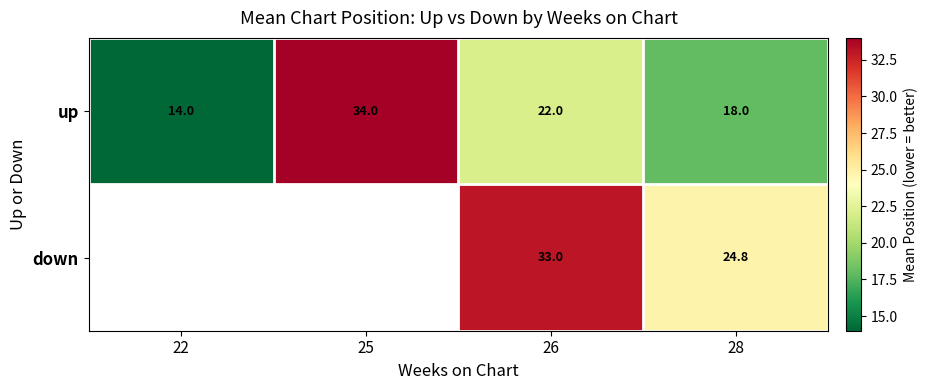

Rank the series by their maximum value, from highest to lowest.

up, down